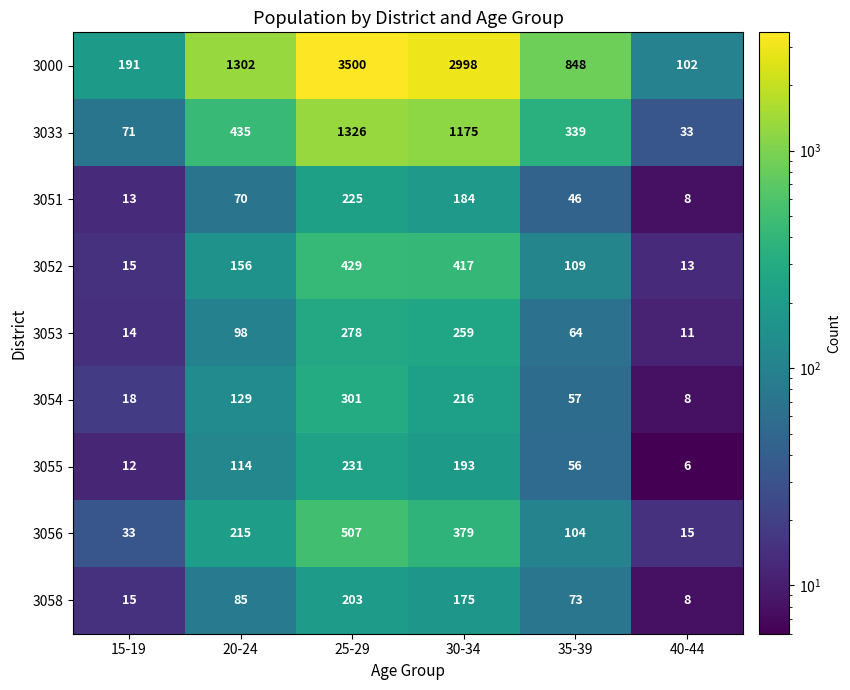

What is the difference between the highest and lowest values at 20-24?

1232